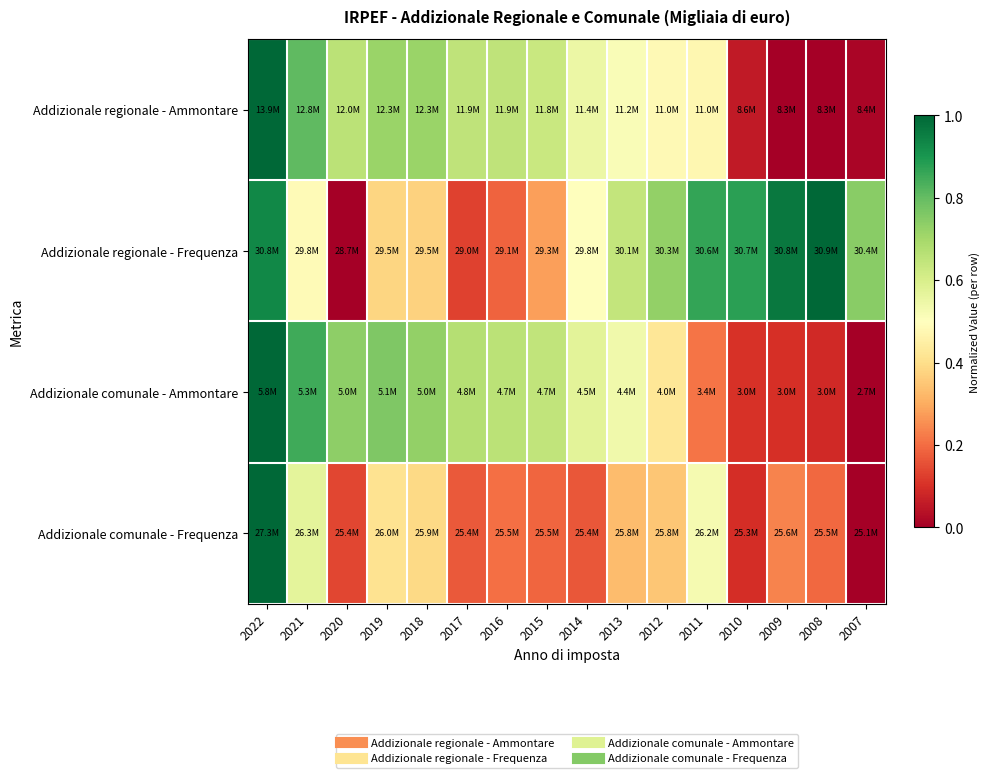

What is the total value across all series at 2009?

1.3